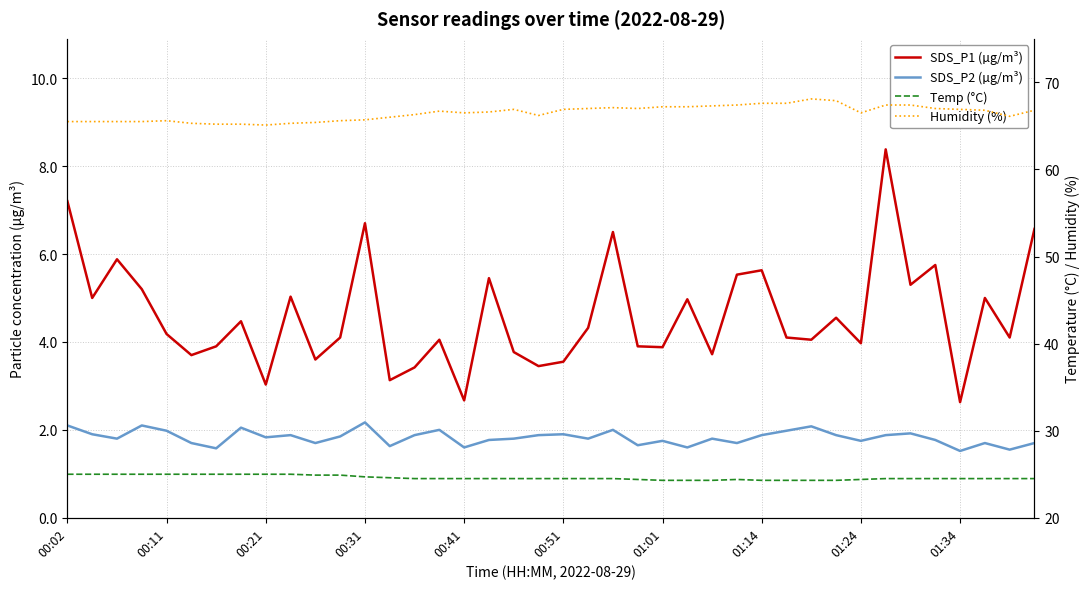

At how many categories does at least one series exceed 44?

40